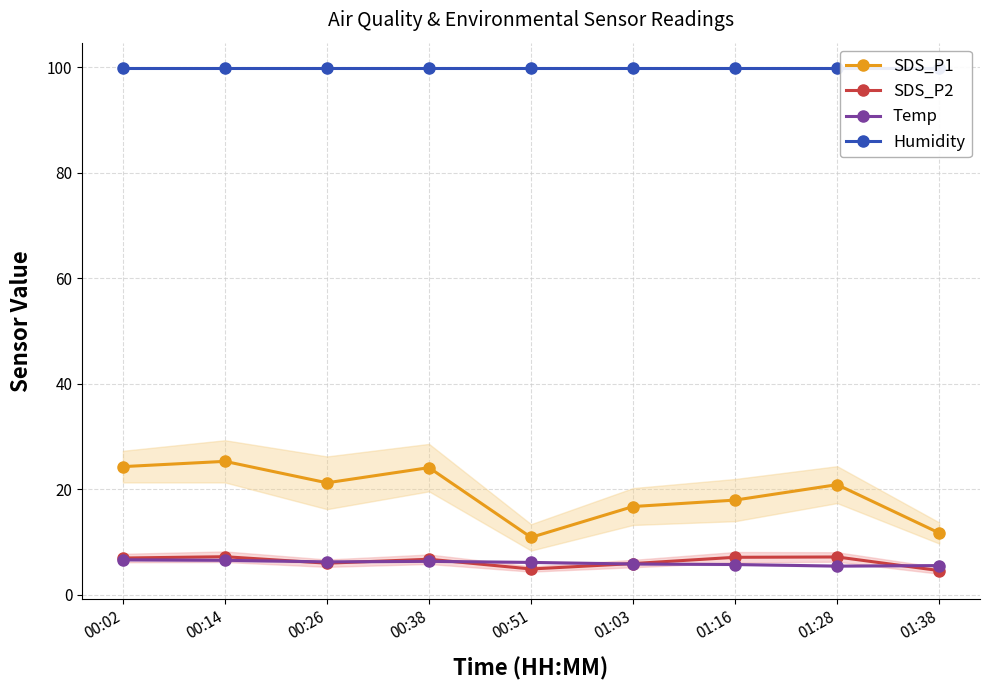

Count the number of categories in the chart.

9